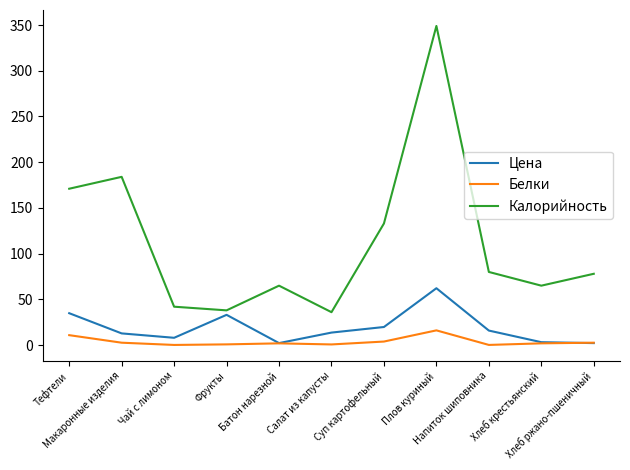

What are all the series names shown in the legend?

Цена, Белки, Калорийность